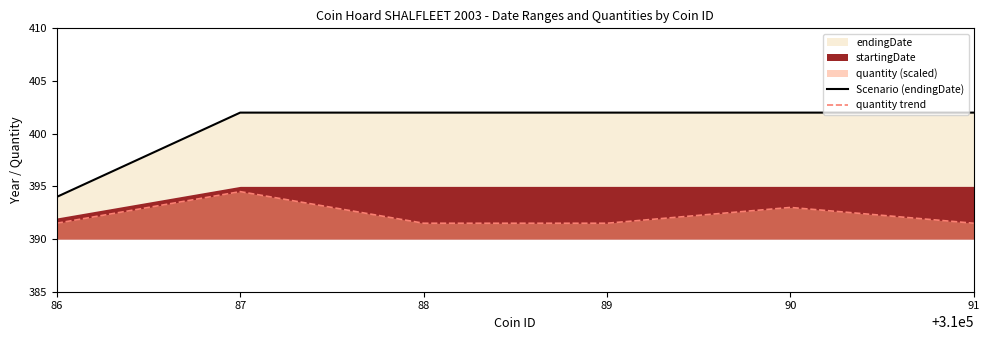

How many categories are shown in the chart?

6